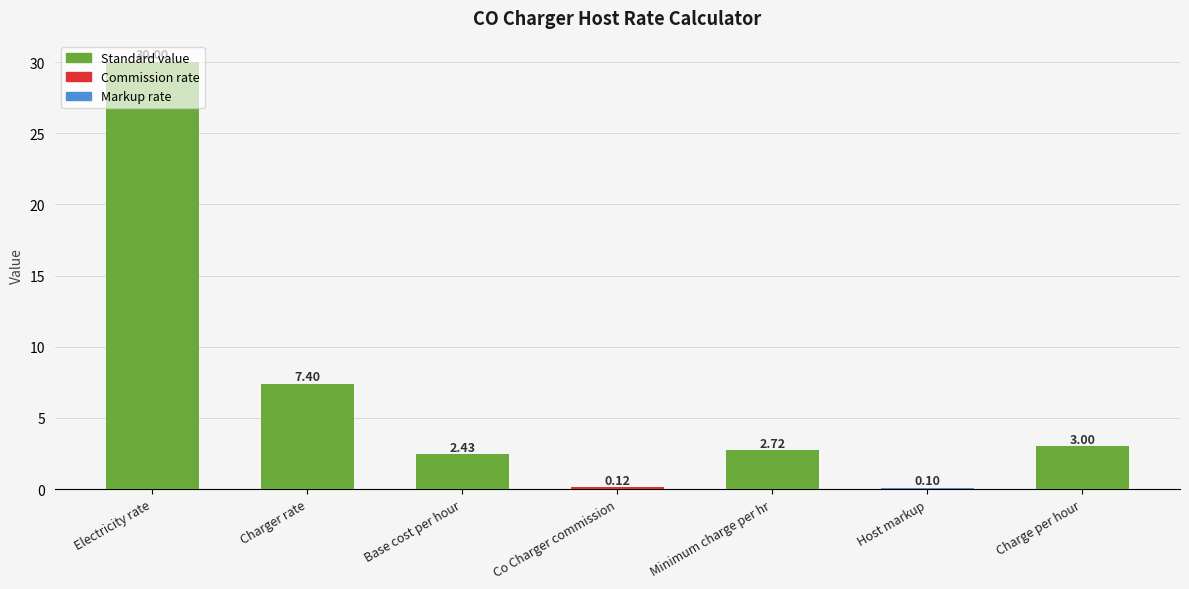

True or false: the data shows 30.0 at Electricity rate.

True